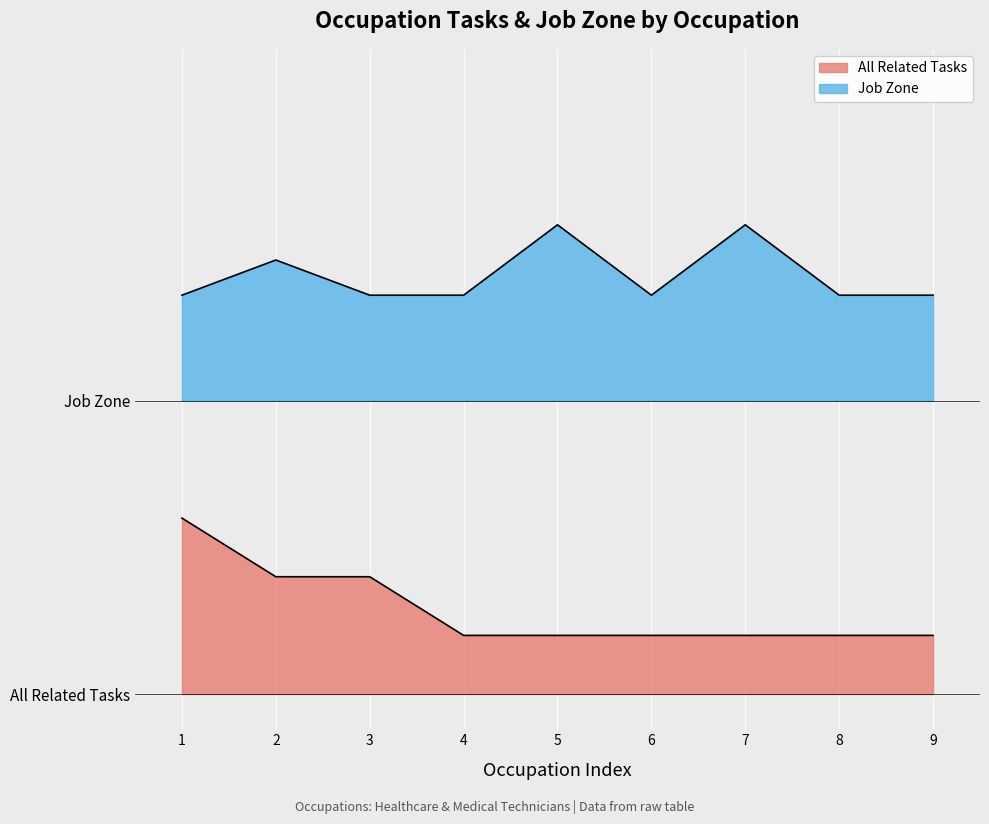

What is the average value of the Job Zone series?

3.6